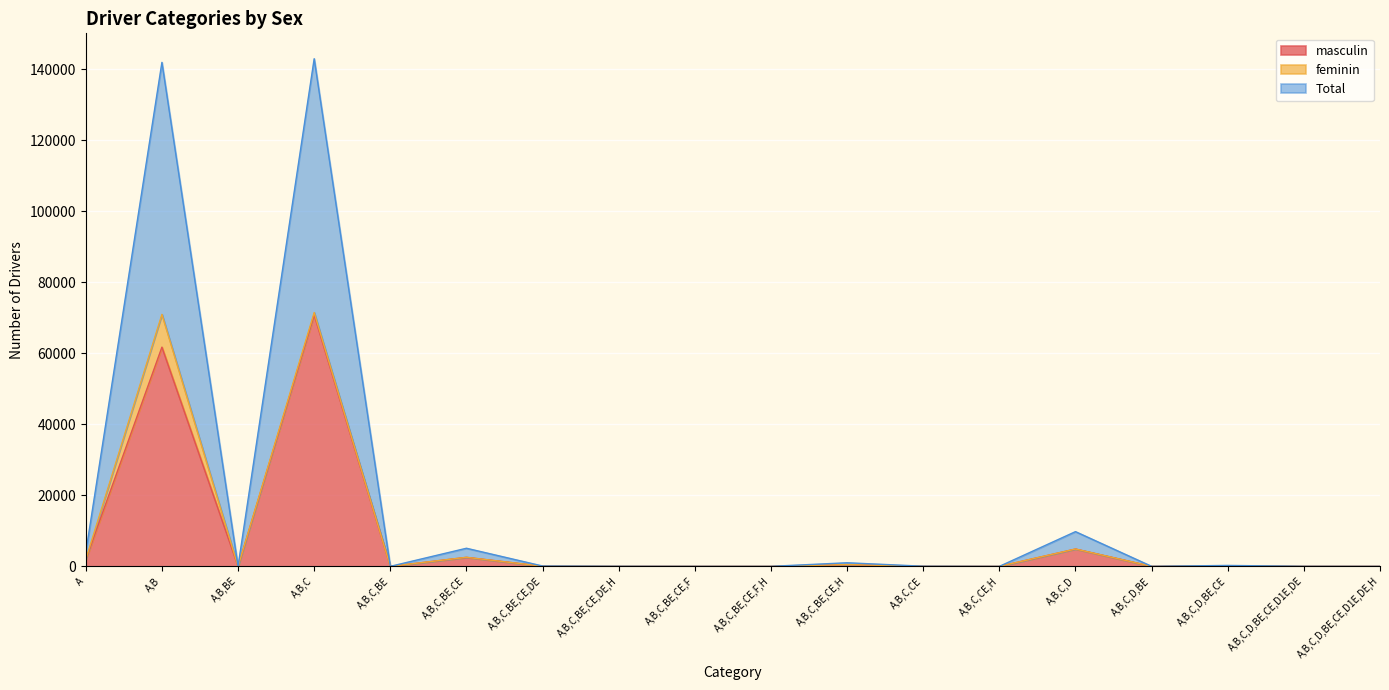

What is the sum of all masculin values?

142712